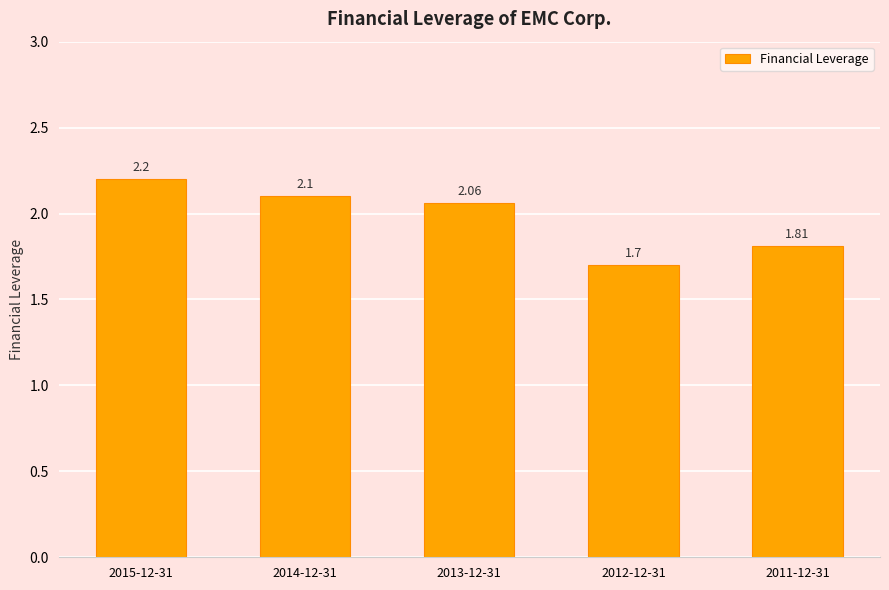

Between 2011-12-31 and 2013-12-31, which is larger?

2013-12-31